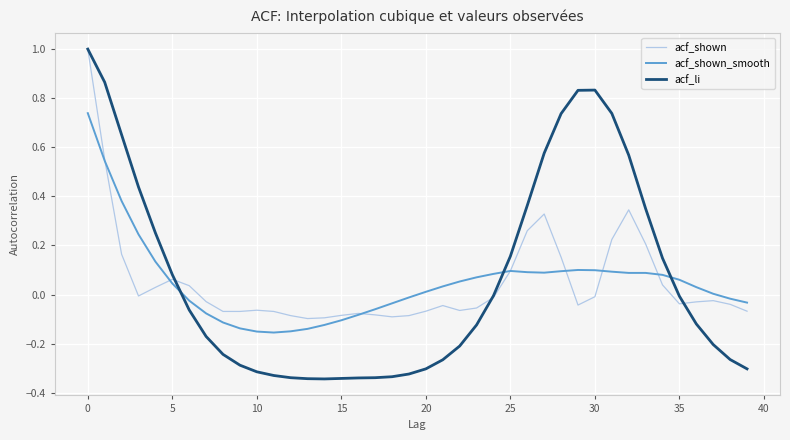

Which series has the largest range (max minus min)?

acf_li